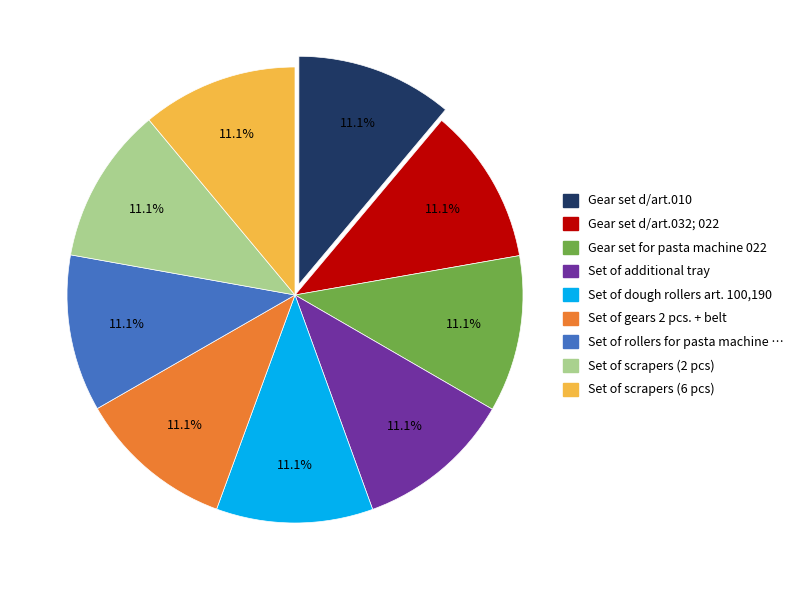

Is there any slice that represents more than half of the pie?

No